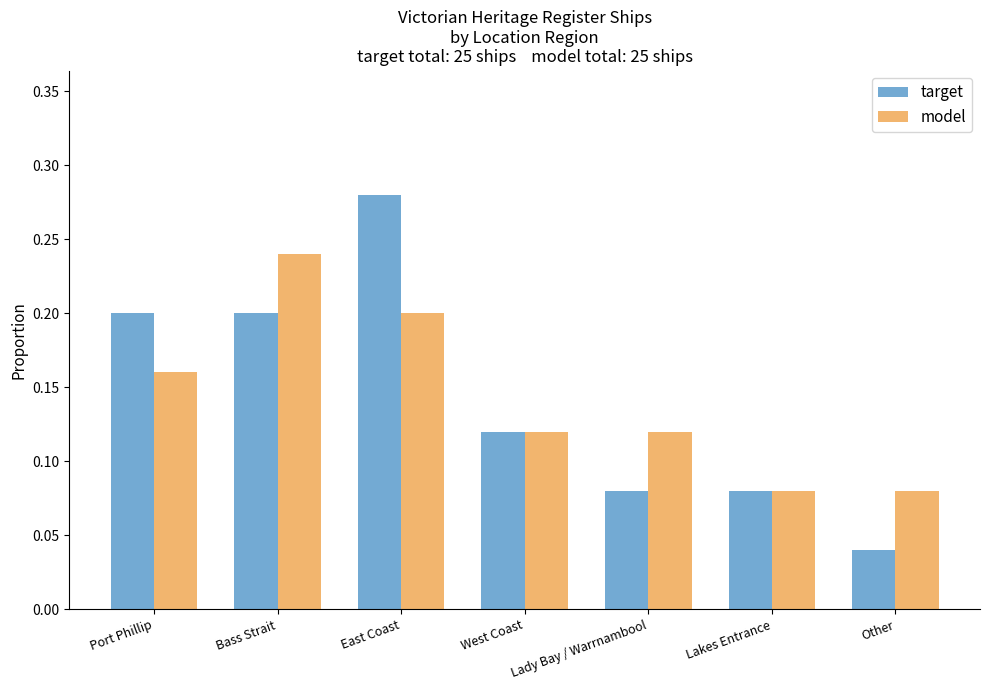

Are the bars grouped side by side (vs. stacked)?

Yes